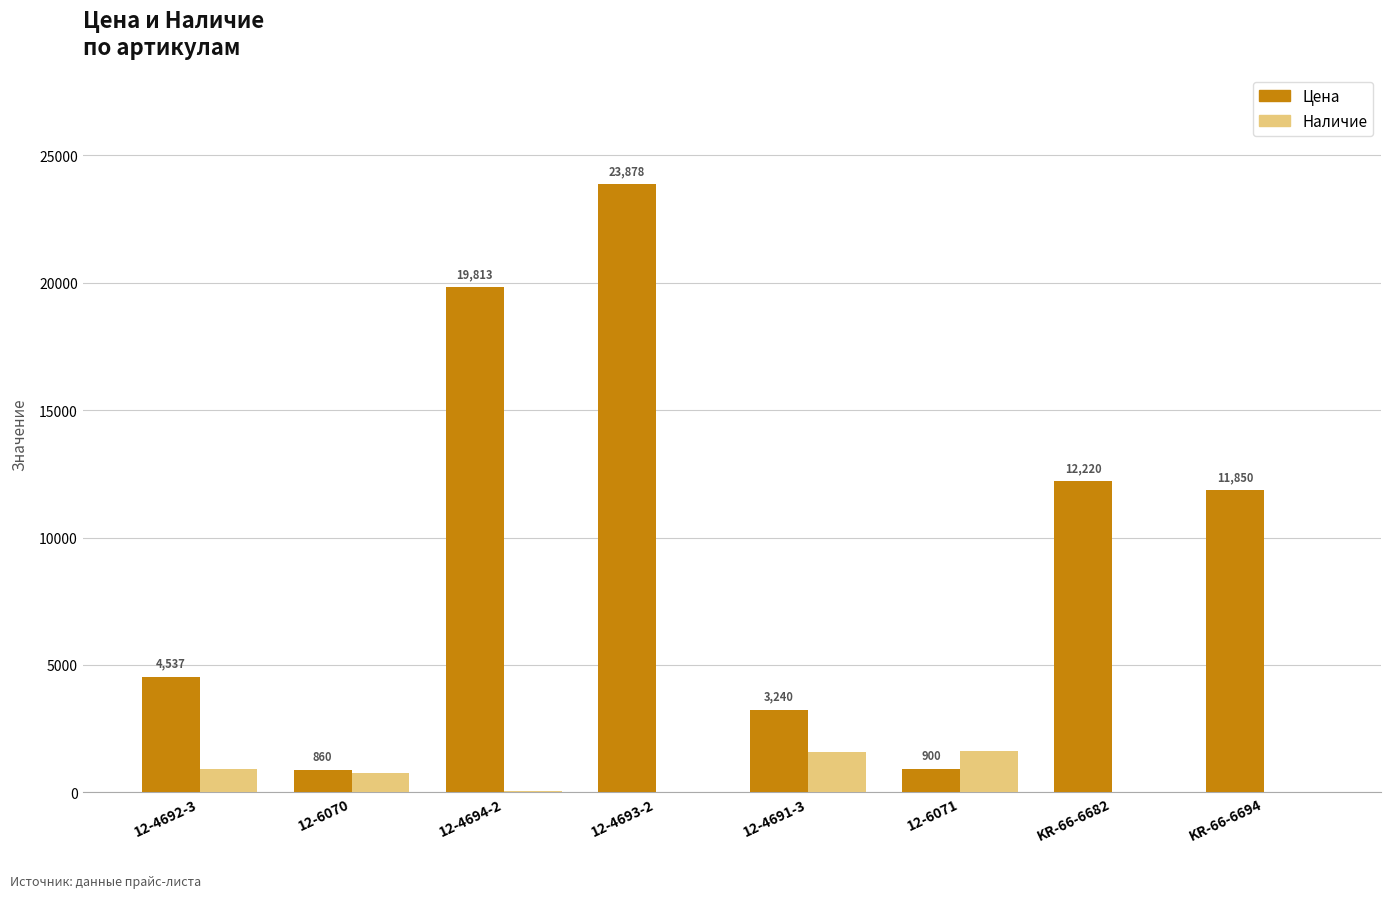

At which category is the sum across all series the highest?

12-4693-2